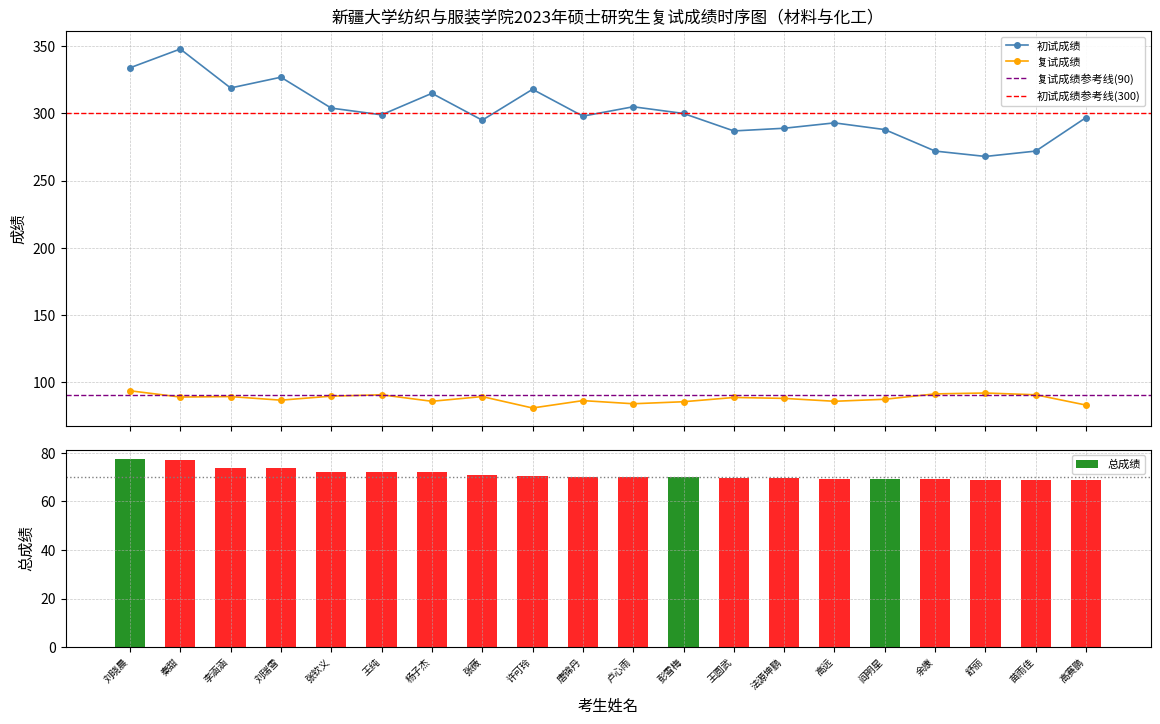

What is the average value of the 初试成绩 series?

301.4